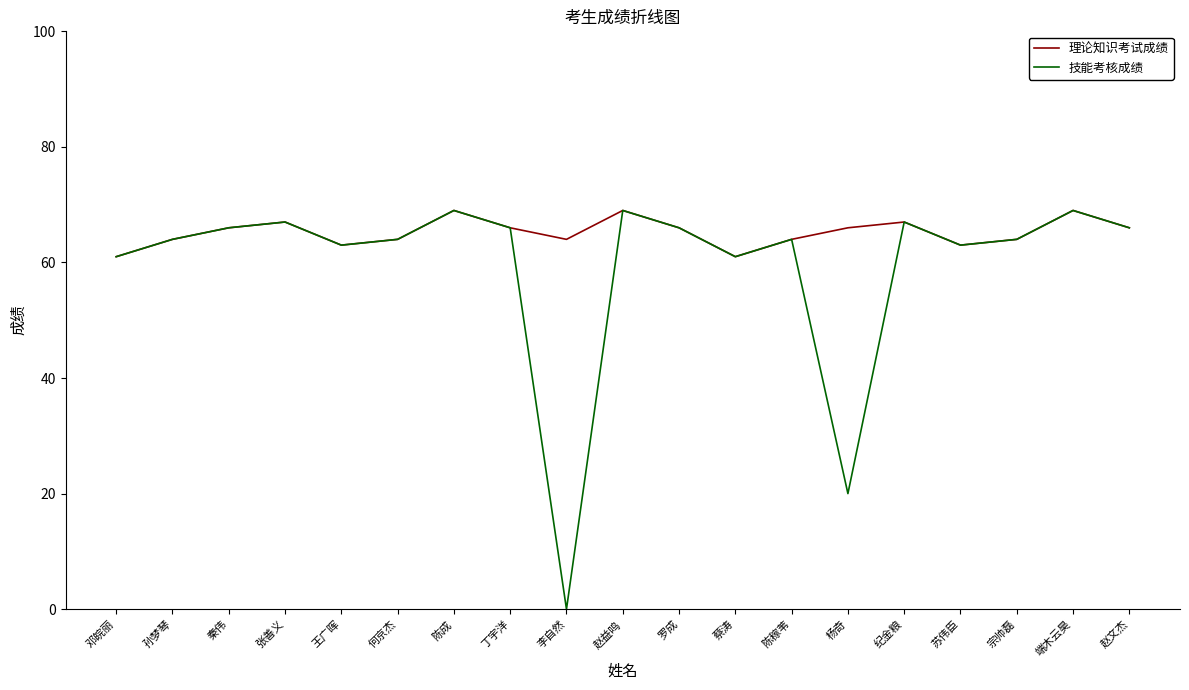

What is the maximum value for 理论知识考试成绩?

69